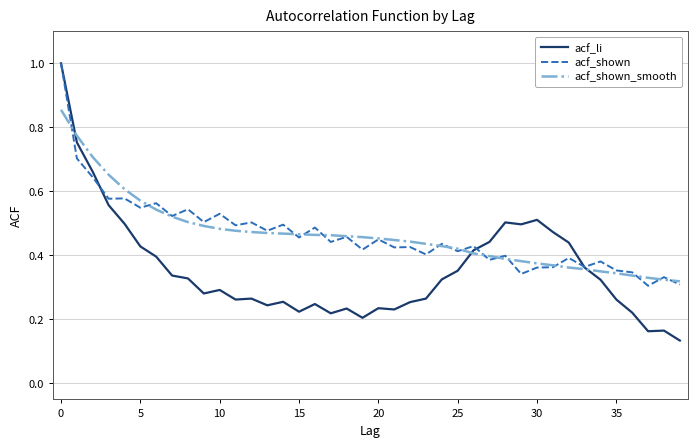

Which series has the largest range (max minus min)?

acf_li